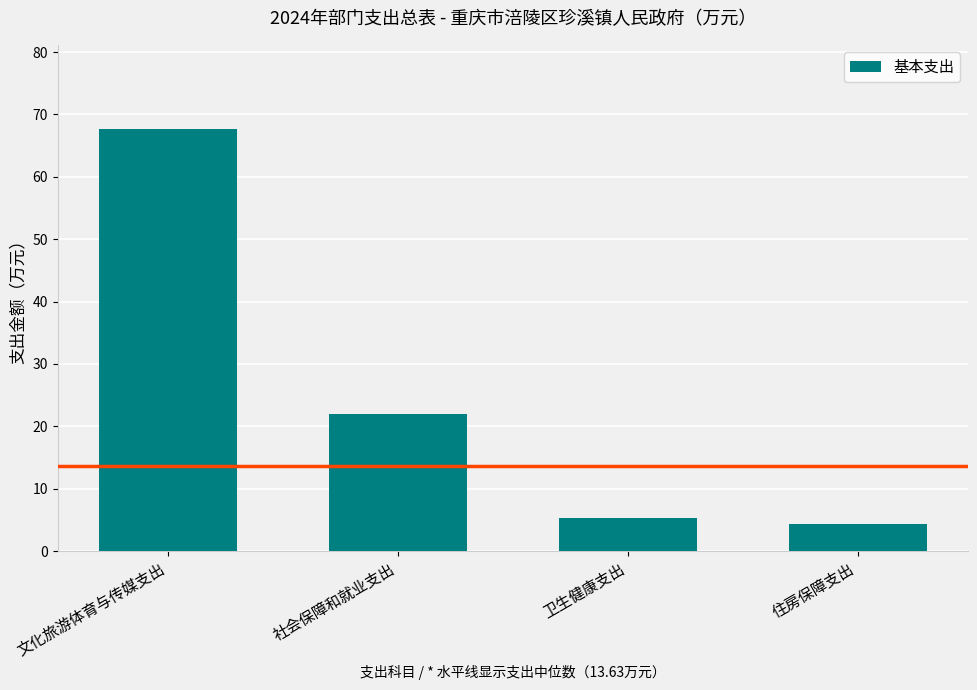

What is the difference between the maximum and minimum values?

63.3